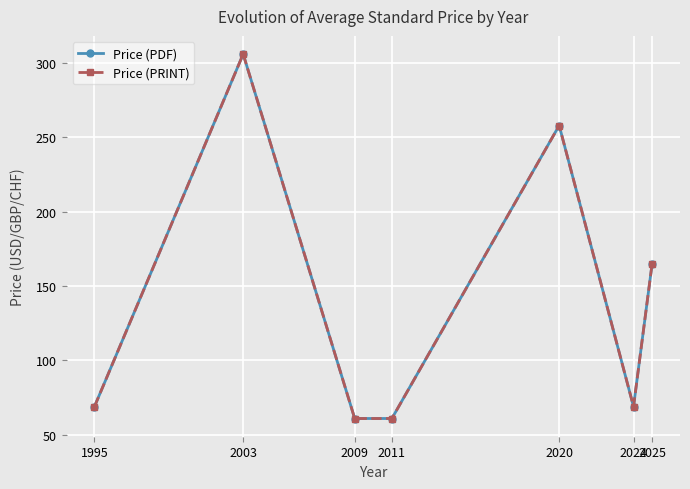

Rank the series at 2009 from lowest to highest value.

Price (PDF), Price (PRINT)